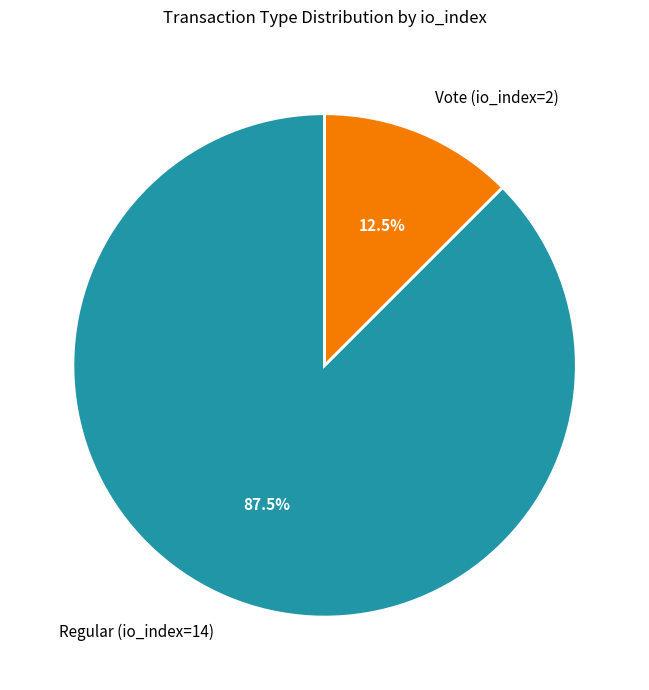

To the nearest percent, what is the average slice percentage?

50%